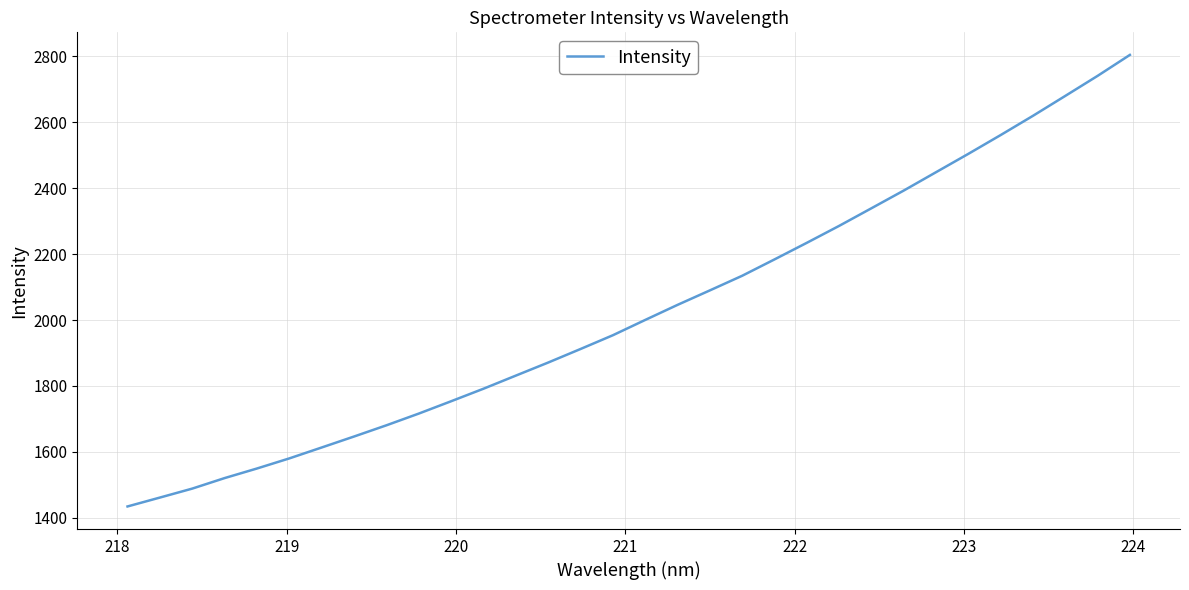

What is the greatest value displayed?

2803.8